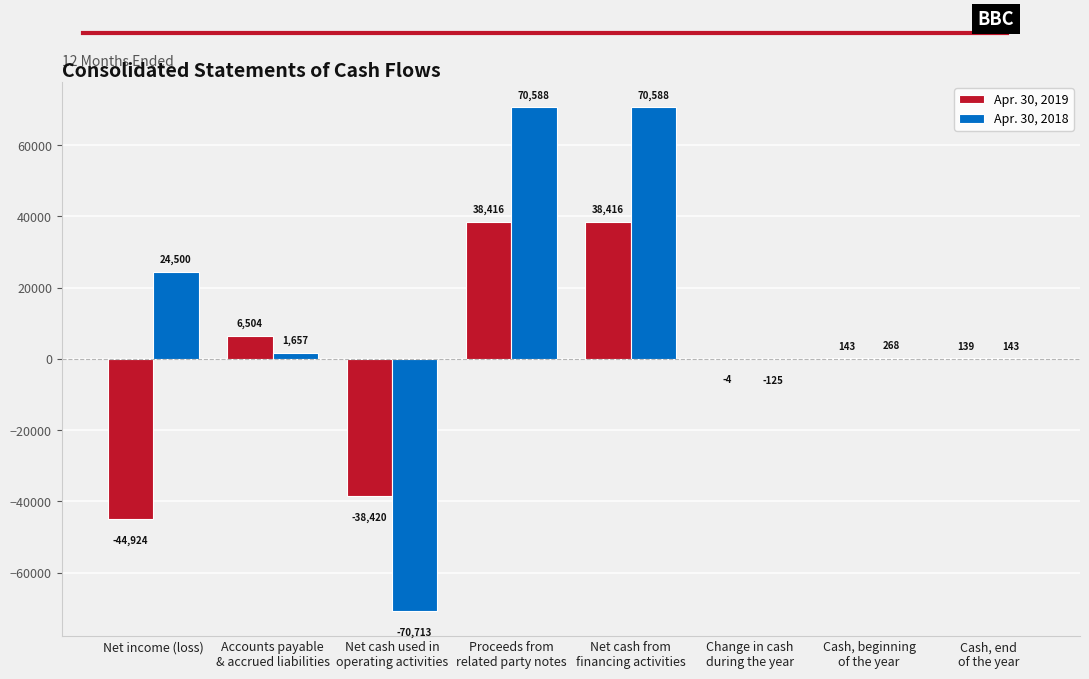

What is the sum of all Apr. 30, 2018 values?

96906